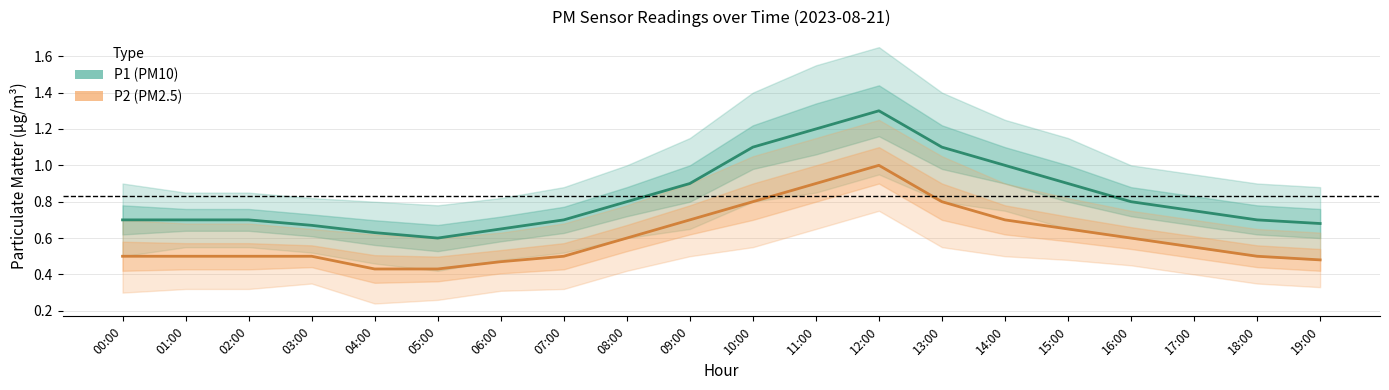

How many interior local peaks does the P1 series have?

1